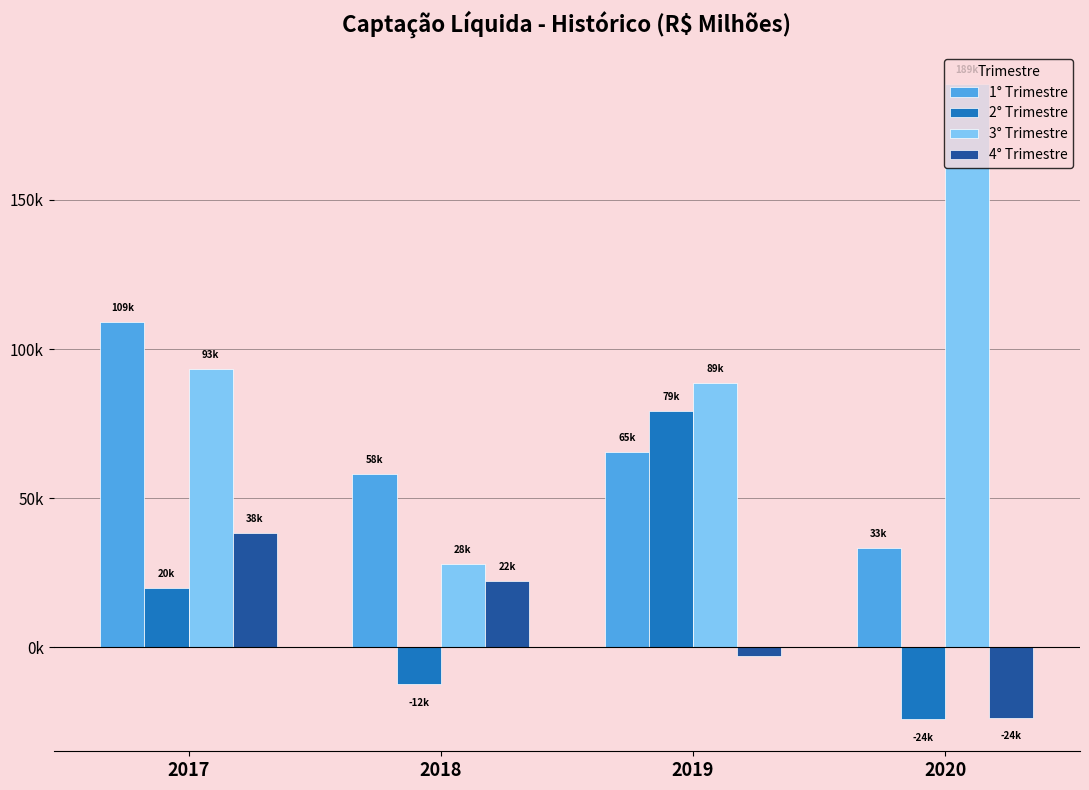

At which label is 1° Trimestre closest to 71085?

2019